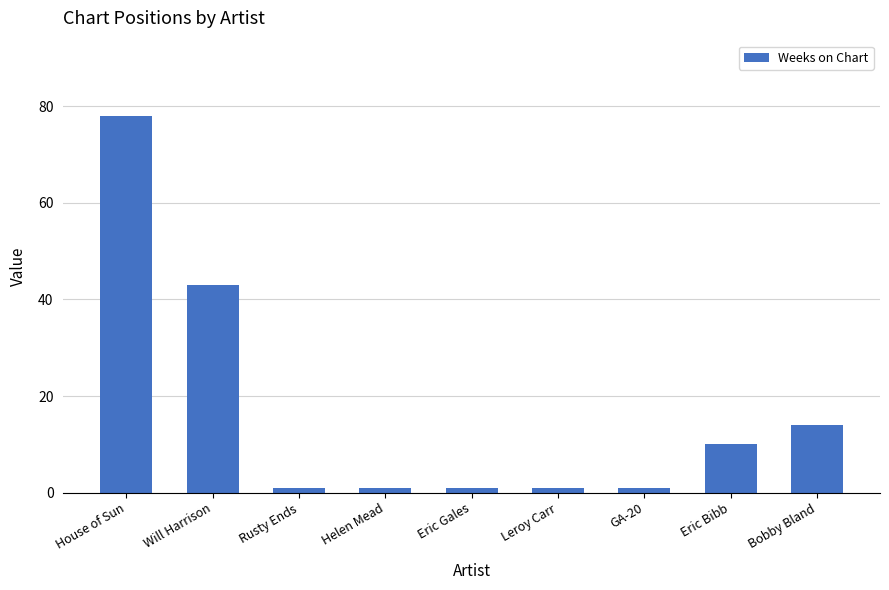

True or false: the data shows 1 at GA-20.

True